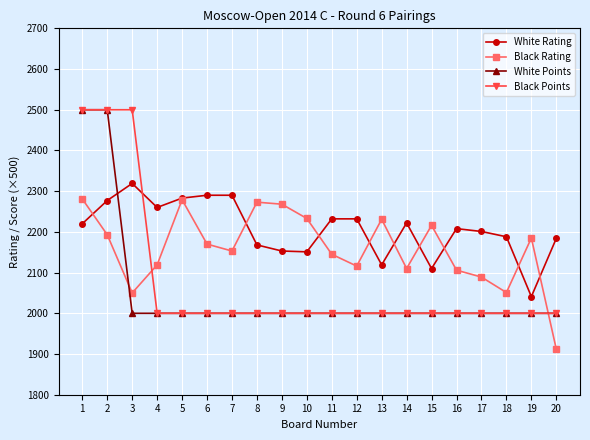

Rank the series by their average value, from highest to lowest.

White Rating, Black Rating, Black Points, White Points